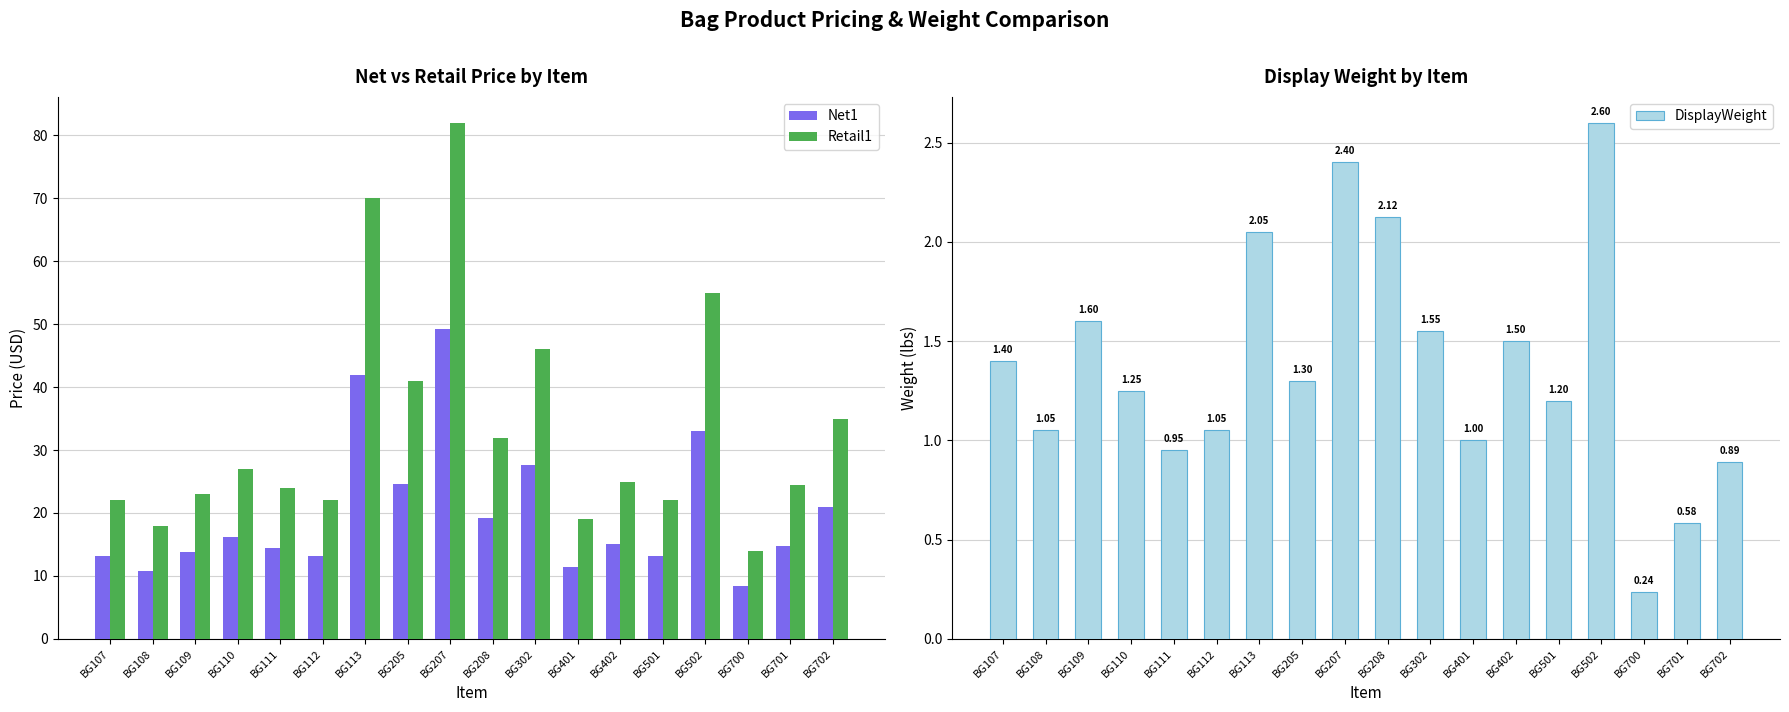

Rank the series at BG302 from lowest to highest value.

DisplayWeight, Net1, Retail1